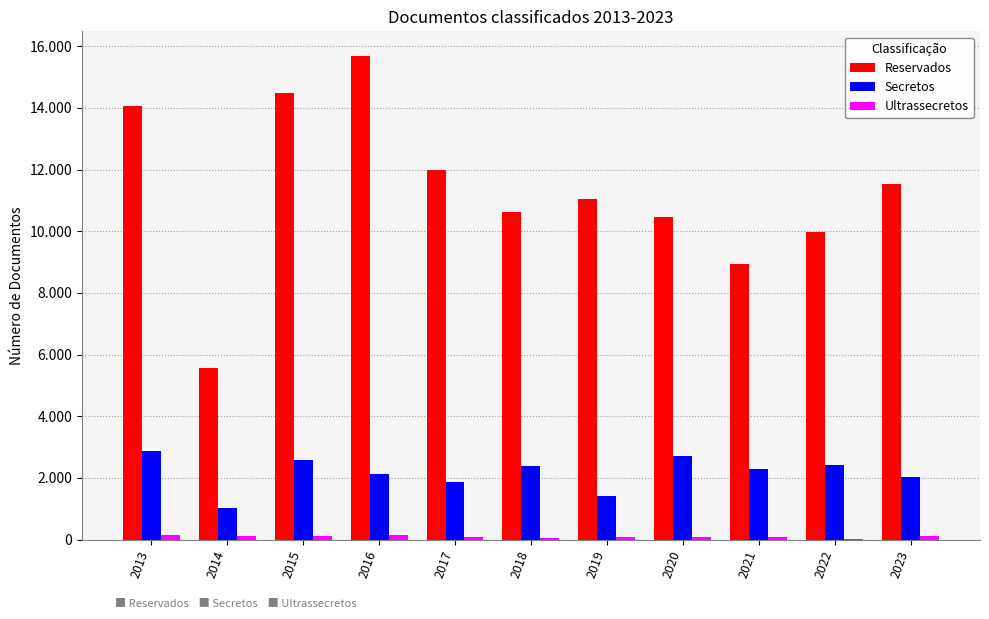

What is the total value across all series at 2017?

13976